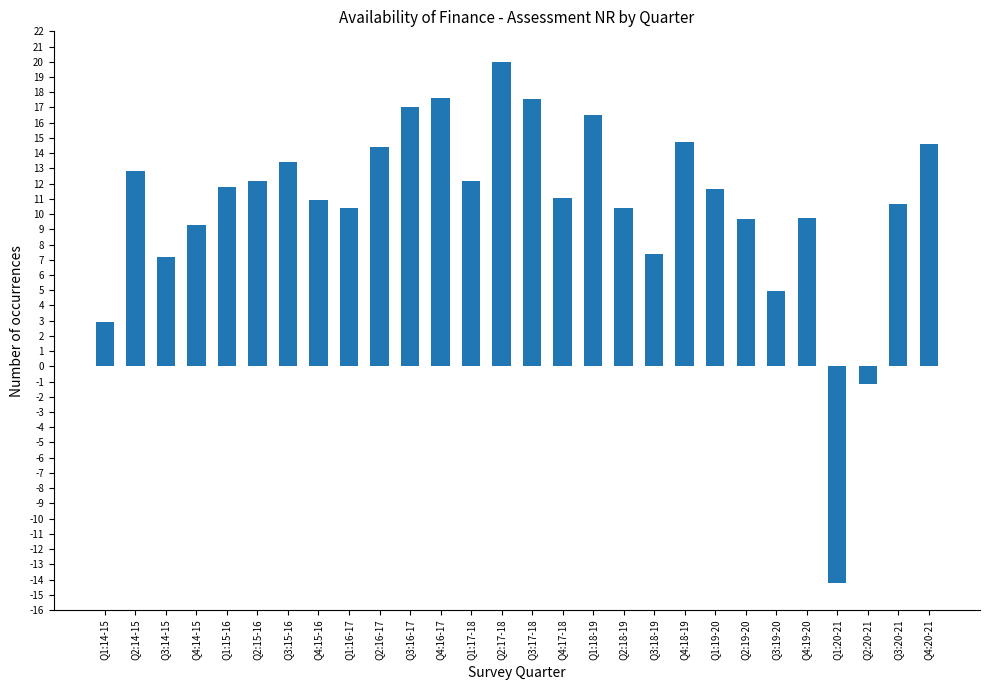

What is the change in value from Q1:16-17 to Q4:16-17?

+7.2